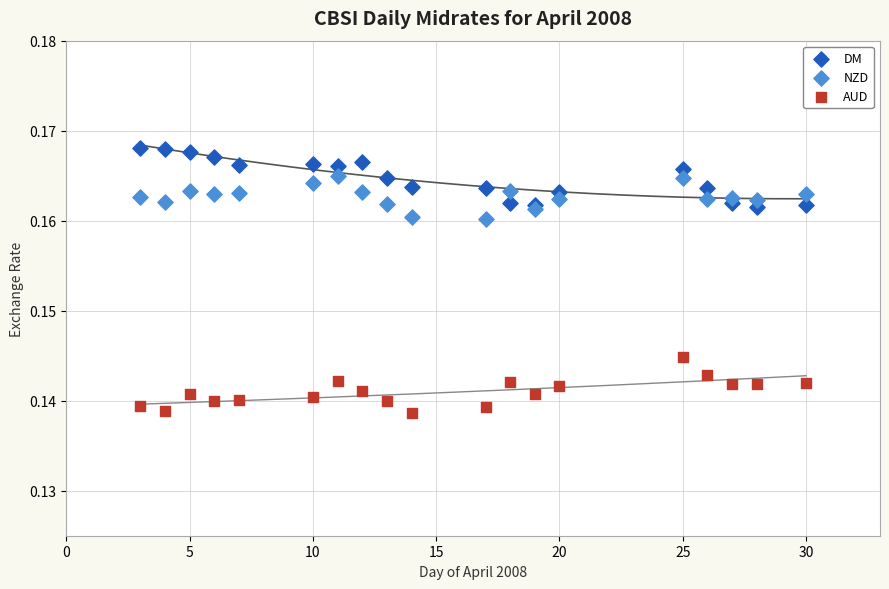

Which series reaches the maximum Y coordinate?

DM